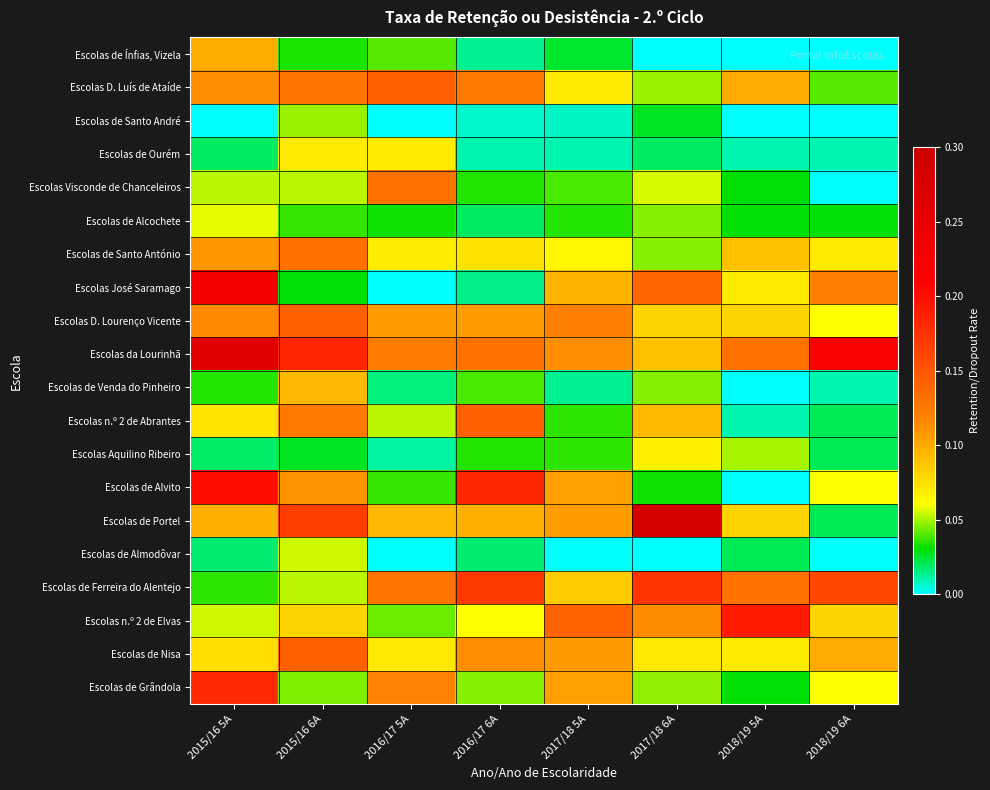

At which category is the sum across all series the highest?

2015/16 5A